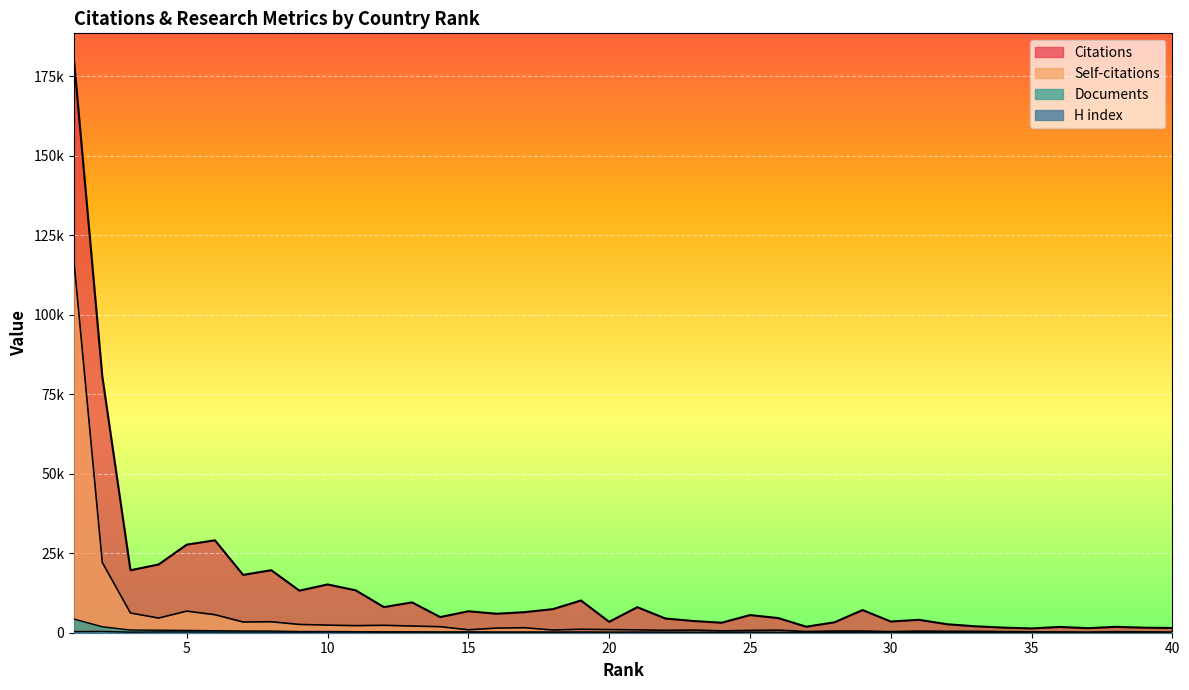

Which series changed the most between 6 and 13?

Citations